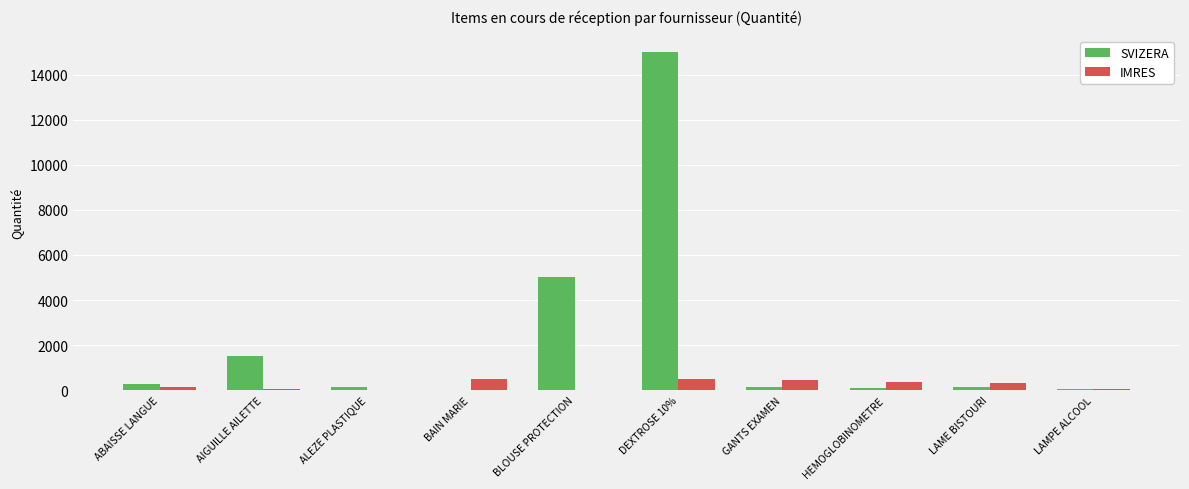

The value of SVIZERA at DEXTROSE 10% is 9571.4. True or false?

False